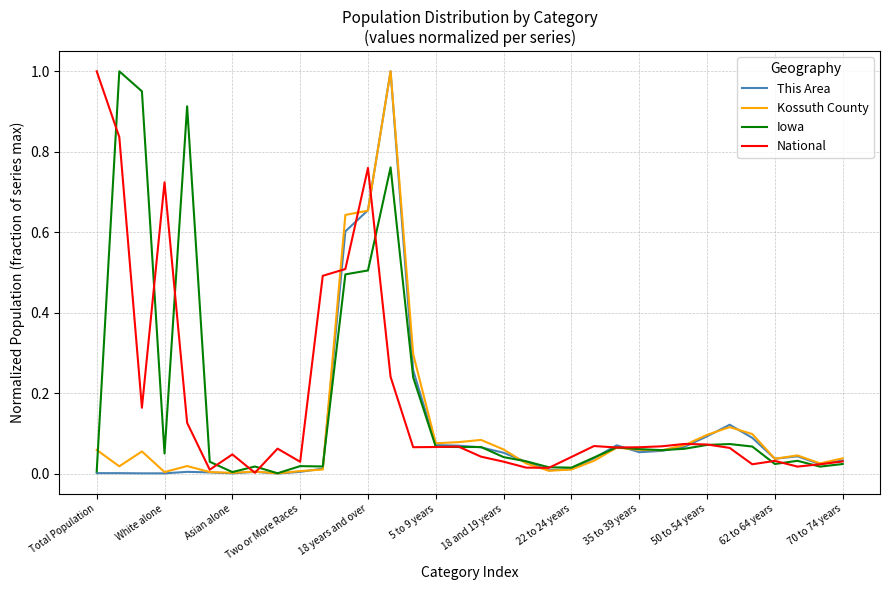

At how many categories does at least one series exceed 0?

34